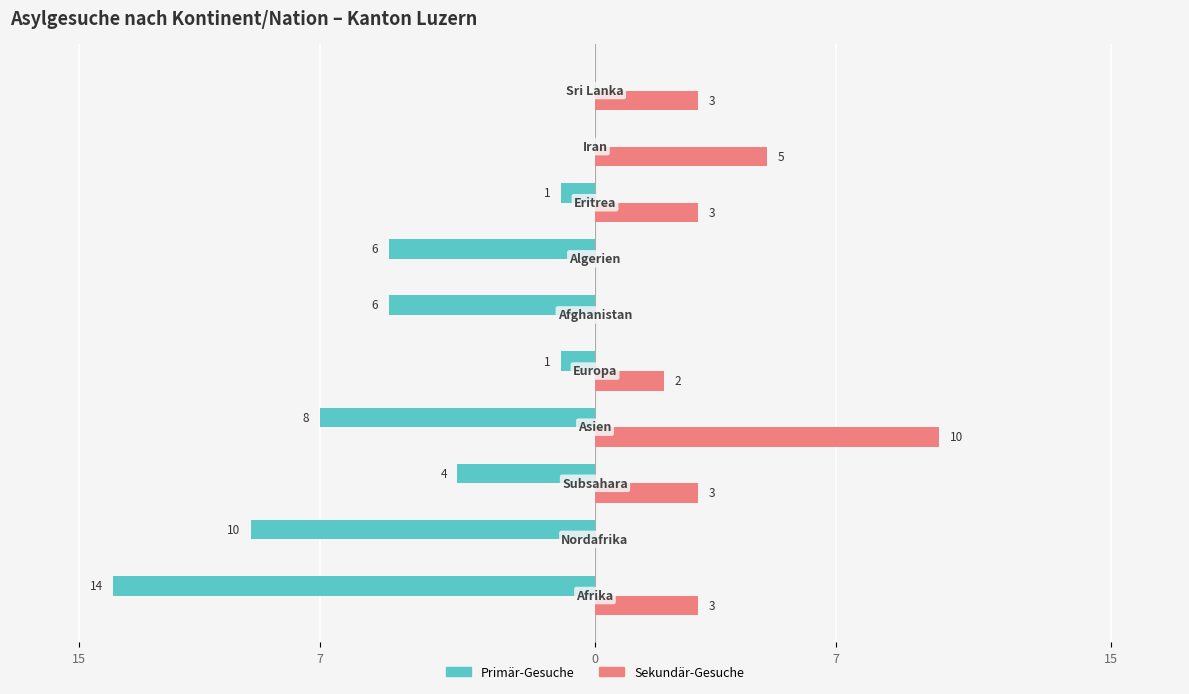

What are all the series names shown in the legend?

Primär-Gesuche, Sekundär-Gesuche